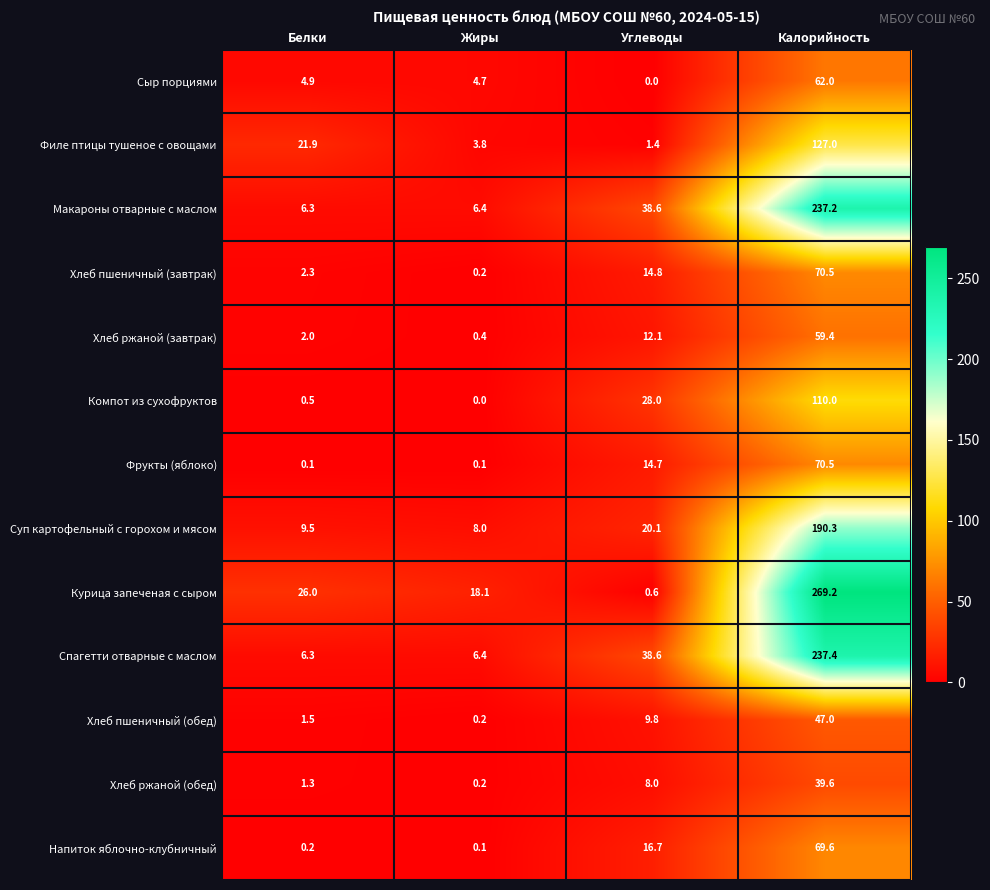

What is the difference between the highest and lowest values at Белки?

25.9